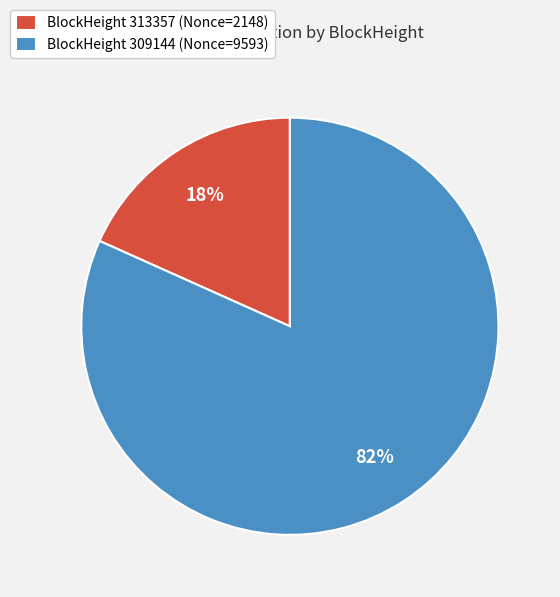

Rank the categories by value from lowest to highest.

BlockHeight 313357 (Nonce=2148), BlockHeight 309144 (Nonce=9593)